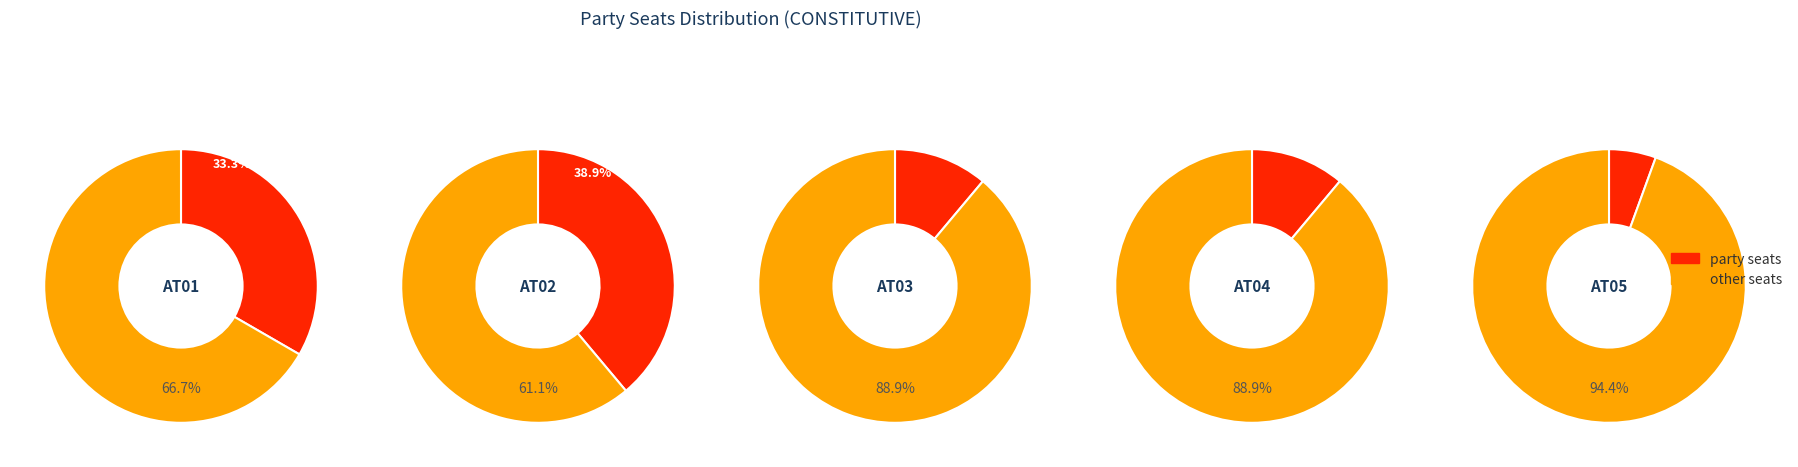

Is it true that AT03 is 11% of the pie?

True